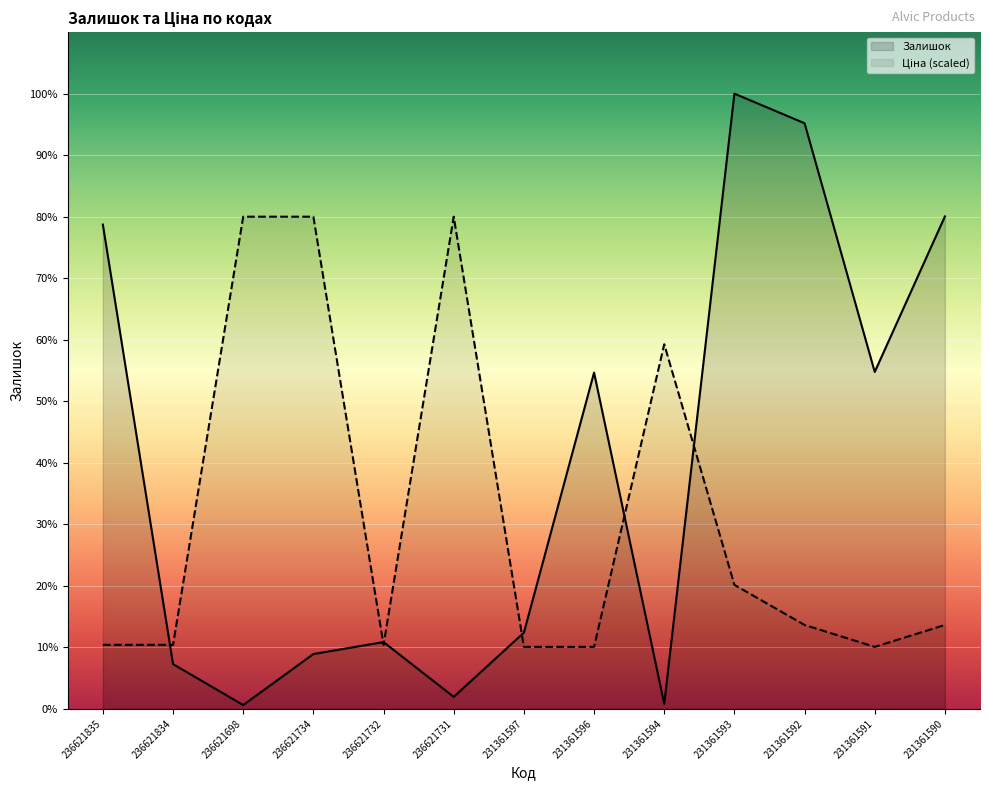

Reading left to right, transcribe all the data shown in this chart.

Залишок: 769.0	71.0	6.0	87.0	106.0	19.0	121.0	534.0	8.0	977.0	930.0	535.0	782.0
Ціна: 101.6	101.6	781.6	781.6	101.6	781.6	98.4	98.4	579.0	196.8	133.2	98.4	133.2